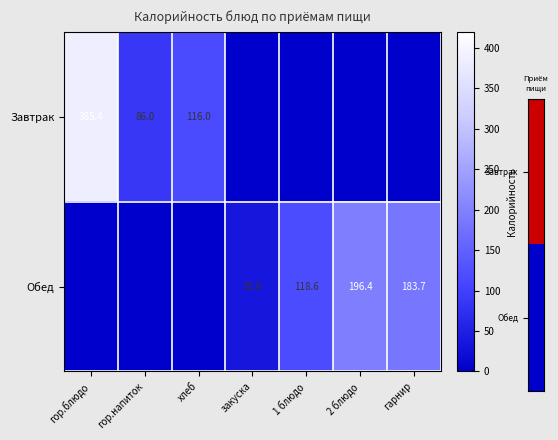

The Обед series shows 102.2 at гарнир. True or false?

False